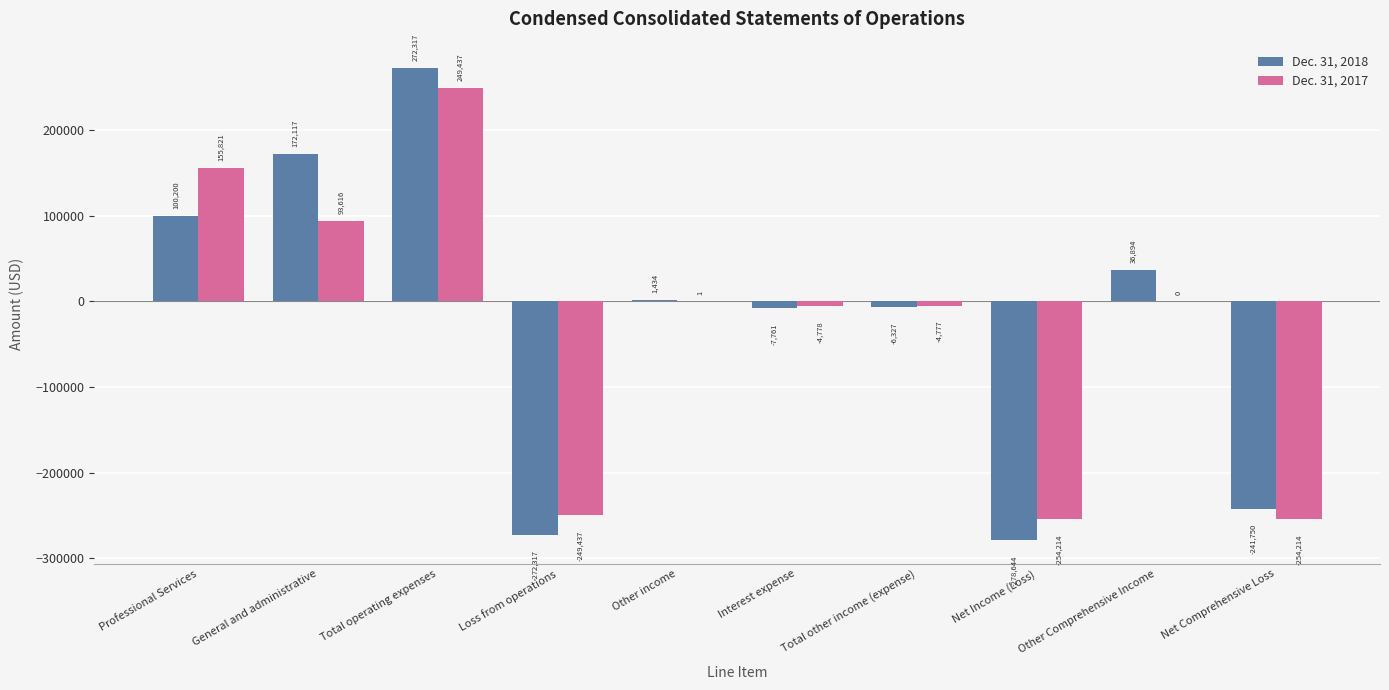

Reading left to right, what are all the values shown in this chart?

Dec. 31, 2018: 100200	172117	272317	-272317	1434	-7761	-6327	-278644	36894	-241750
Dec. 31, 2017: 155821	93616	249437	-249437	1	-4778	-4777	-254214	0	-254214